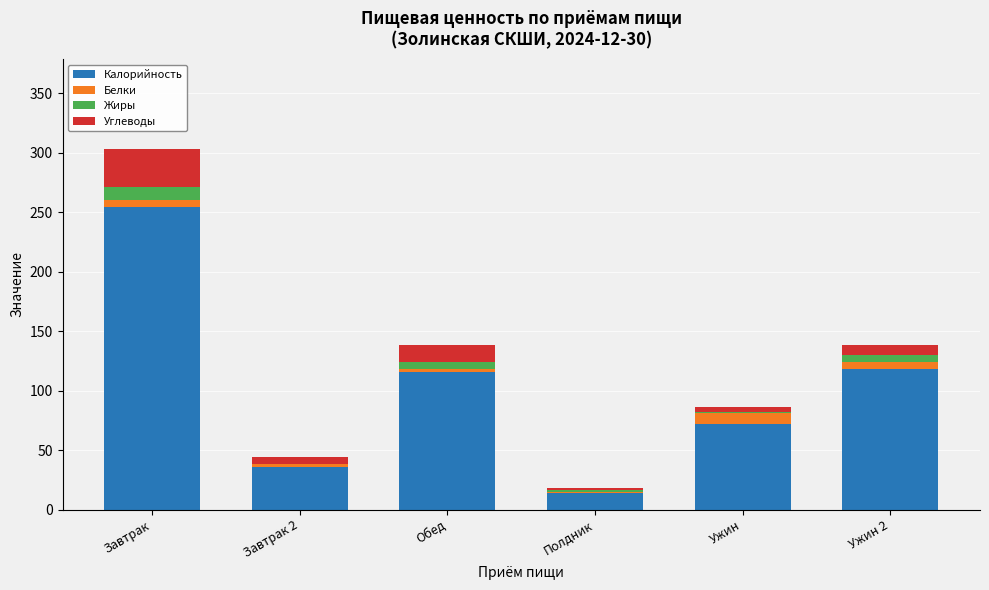

What is the maximum value for Калорийность?

254